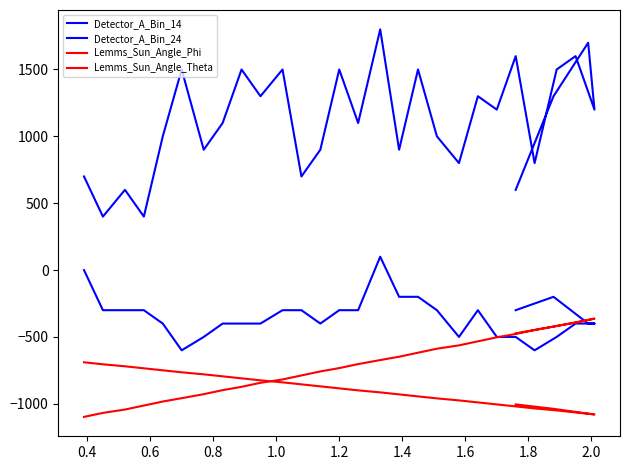

Which series has the largest range (max minus min)?

Detector_A_Bin_24